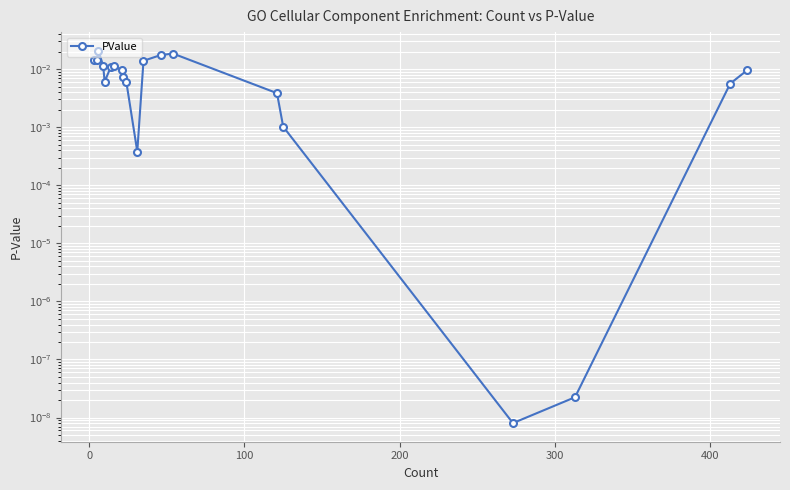

How many points are higher than both their immediate neighbors (excluding endpoints)?

3